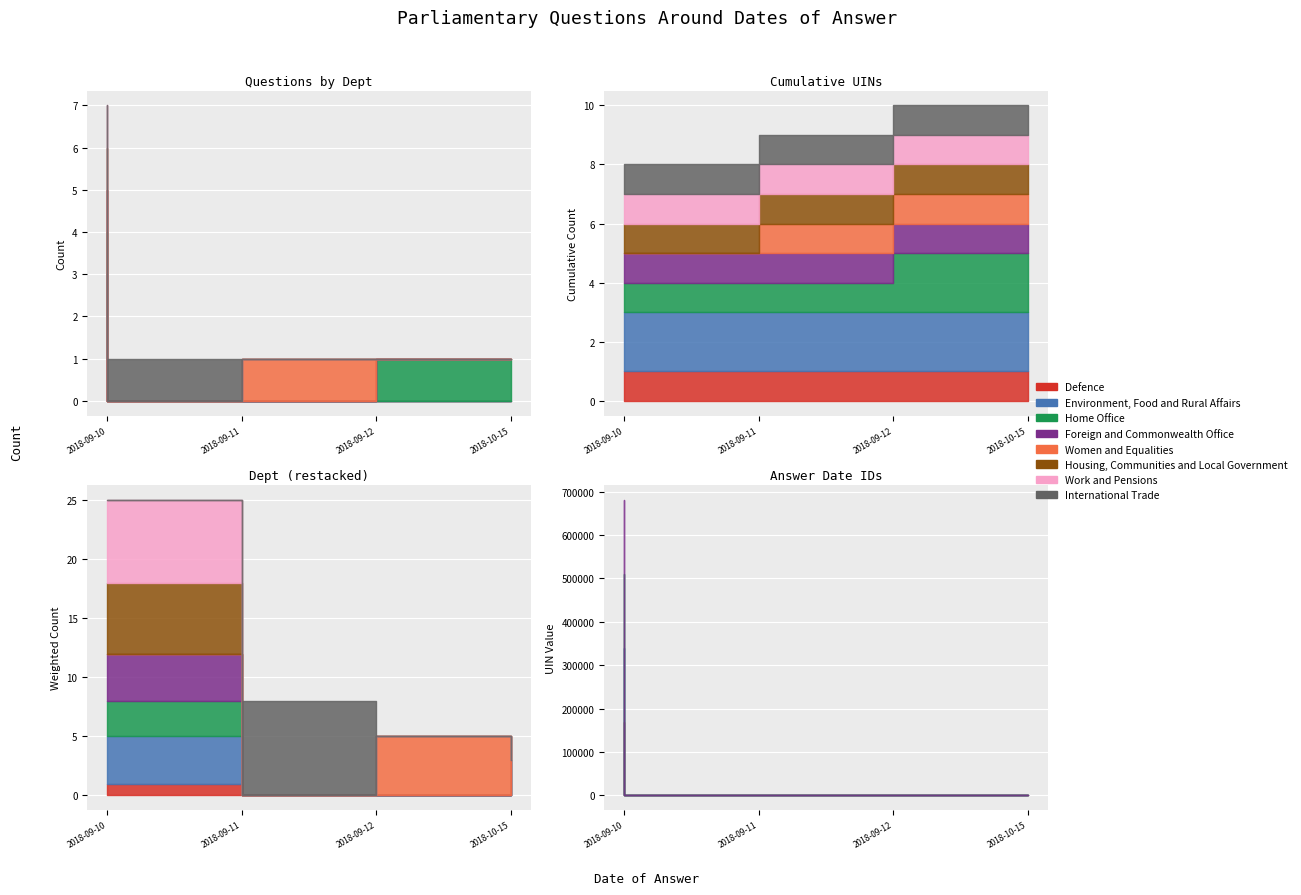

What is the label of the 3rd point from the right?

2018-09-11